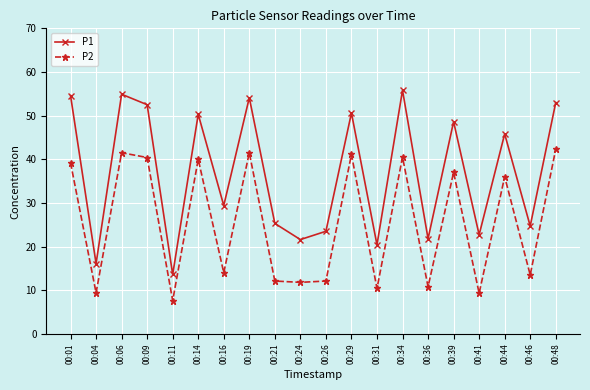

What is the spread (max minus min) of values at 00:39?

11.6